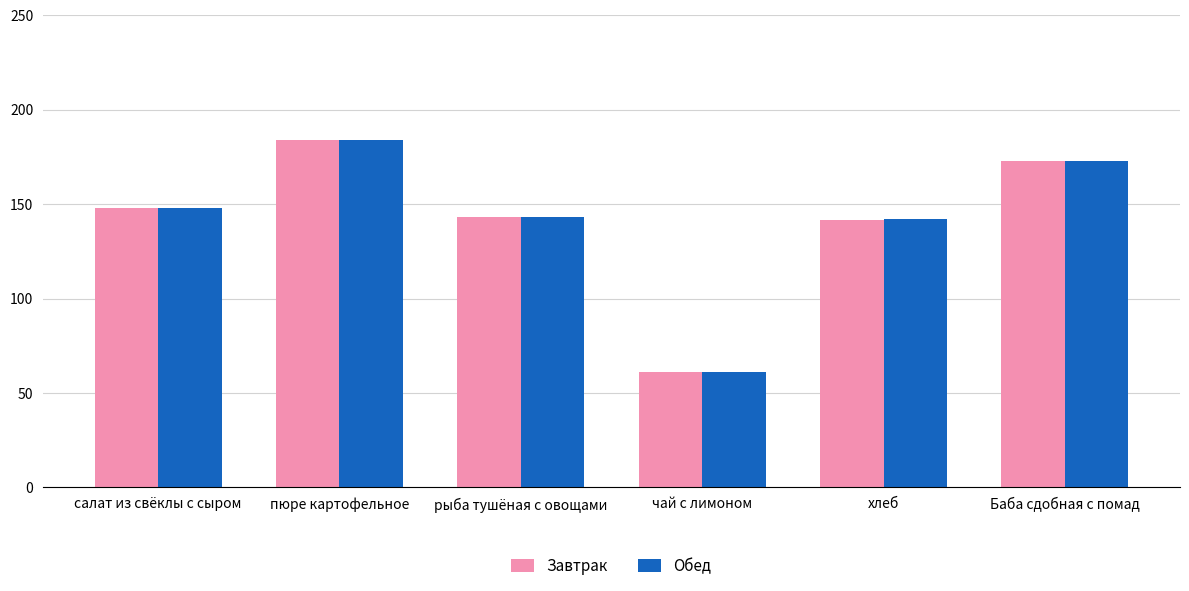

Between чай с лимоном and хлеб, which series saw the biggest shift?

Обед